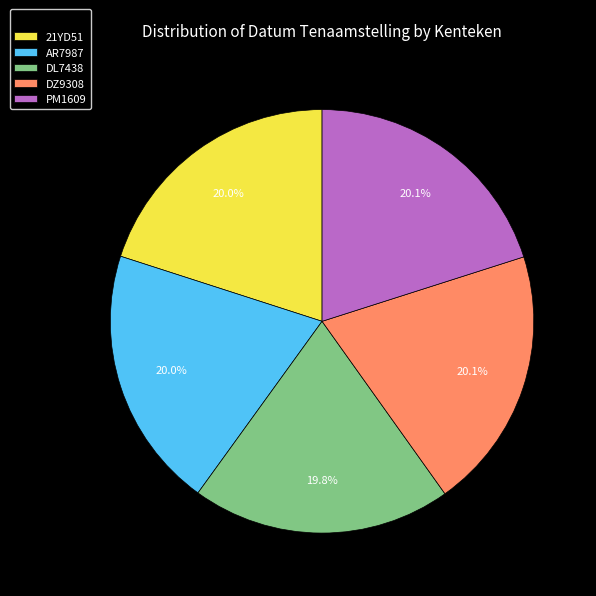

Count the number of slices in the pie.

5